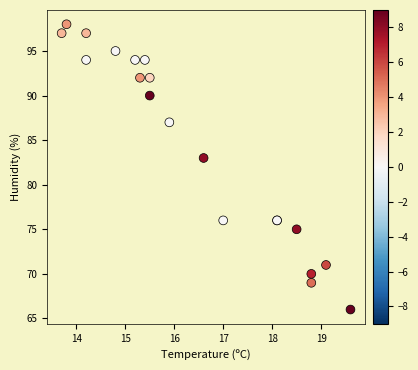

What Y value in the scatter plot is closest to 82?

83